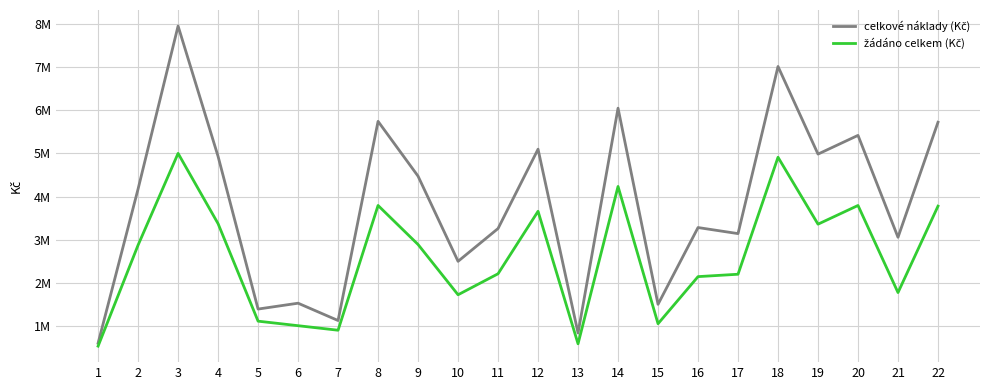

Is this an area chart (filled region under the line)?

No